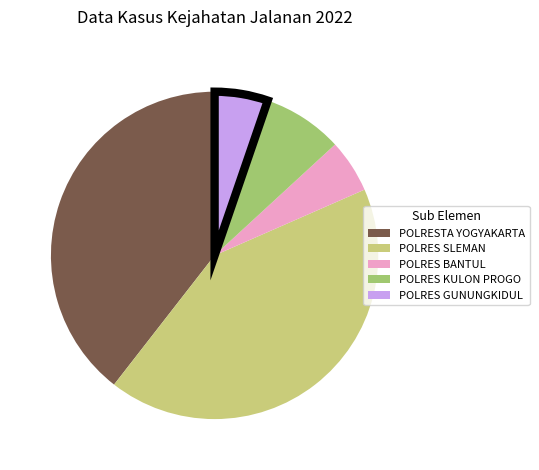

Is there a majority slice in this chart?

No